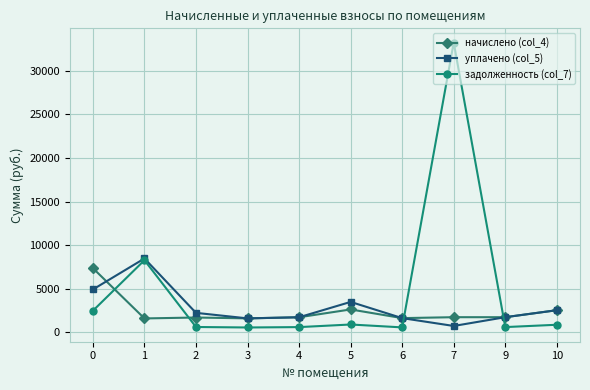

What is the value of the уплачено (col_5) point at the 2nd from the left?

8451.6